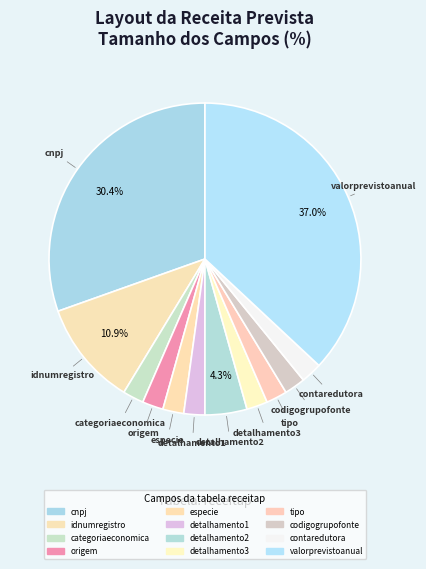

How many slices are in this pie chart?

12